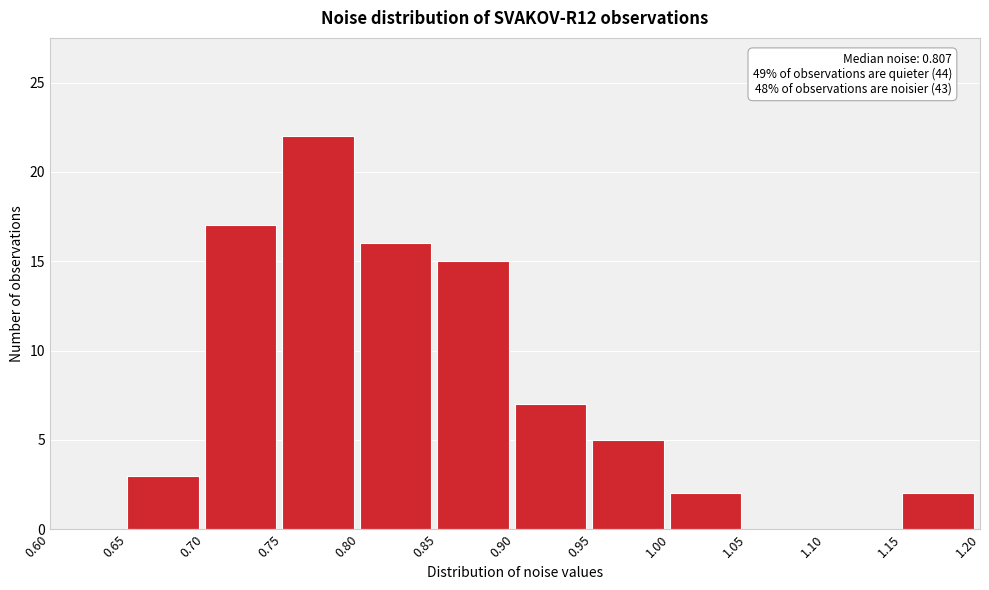

Over which range of the x-axis is the bar tallest?

0.75 to 0.80